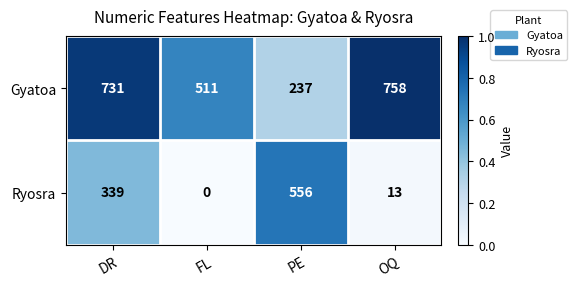

What is the difference between the Ryosra values at OQ and PE?

543